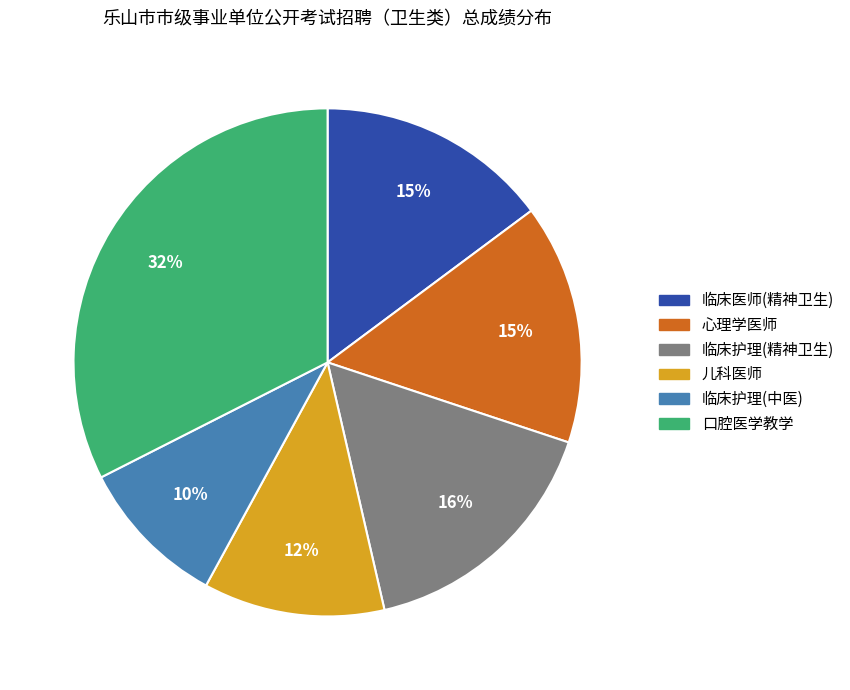

Is it true that 口腔医学教学 is 32% of the pie?

True